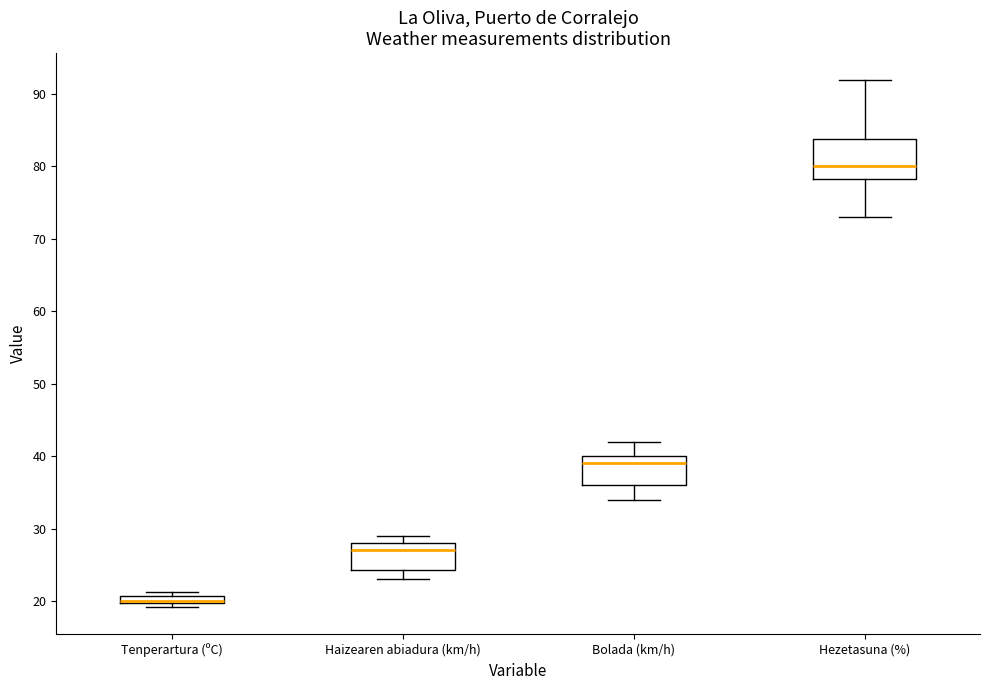

Where is the lower edge of the box for Bolada (km/h) on the y-axis? The values are not printed on the chart, so give them approximately, as read against the axis.

36